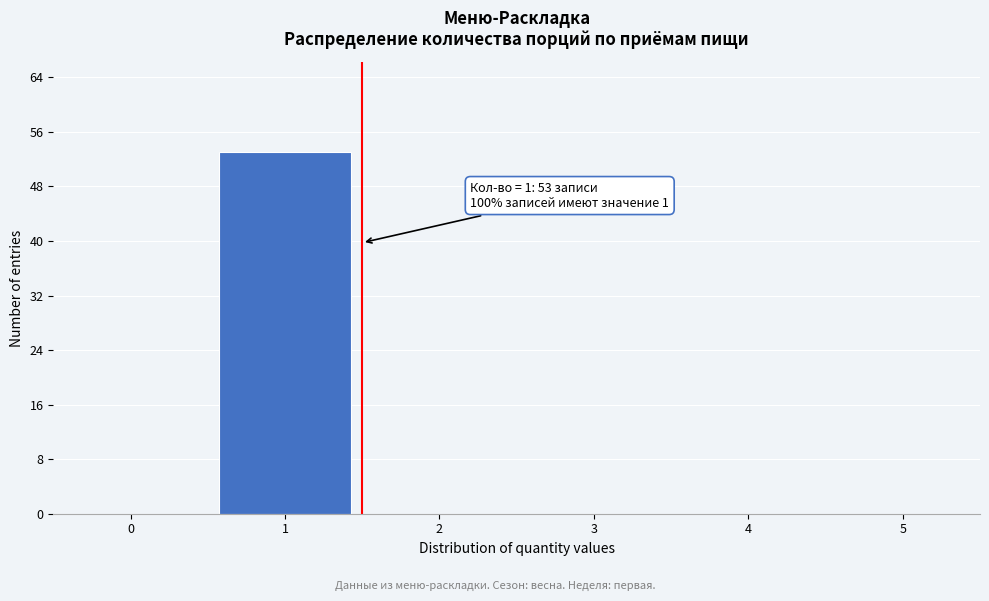

Which range on the x-axis has the tallest bar?

0.5 to 1.5